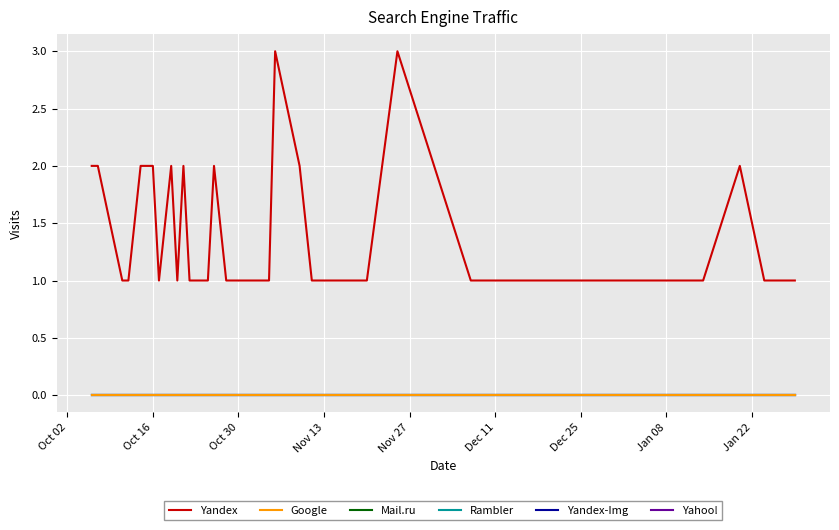

What are all the series names shown in the legend?

Yandex, Google, Mail.ru, Rambler, Yandex-Img, Yahoo!